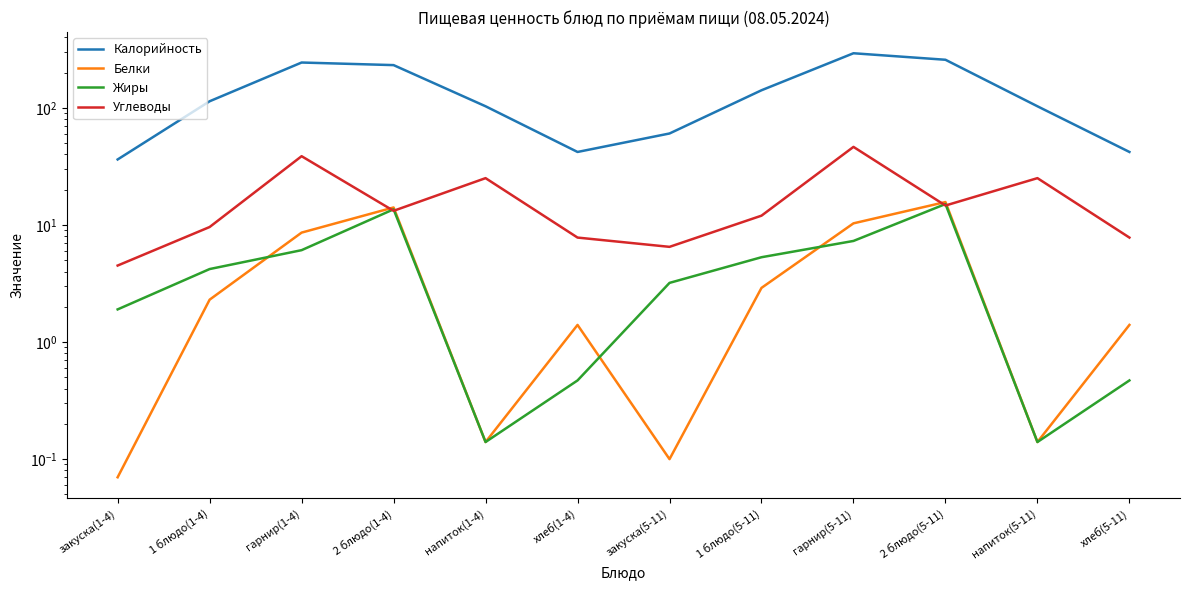

At how many categories does at least one series exceed 119?

5